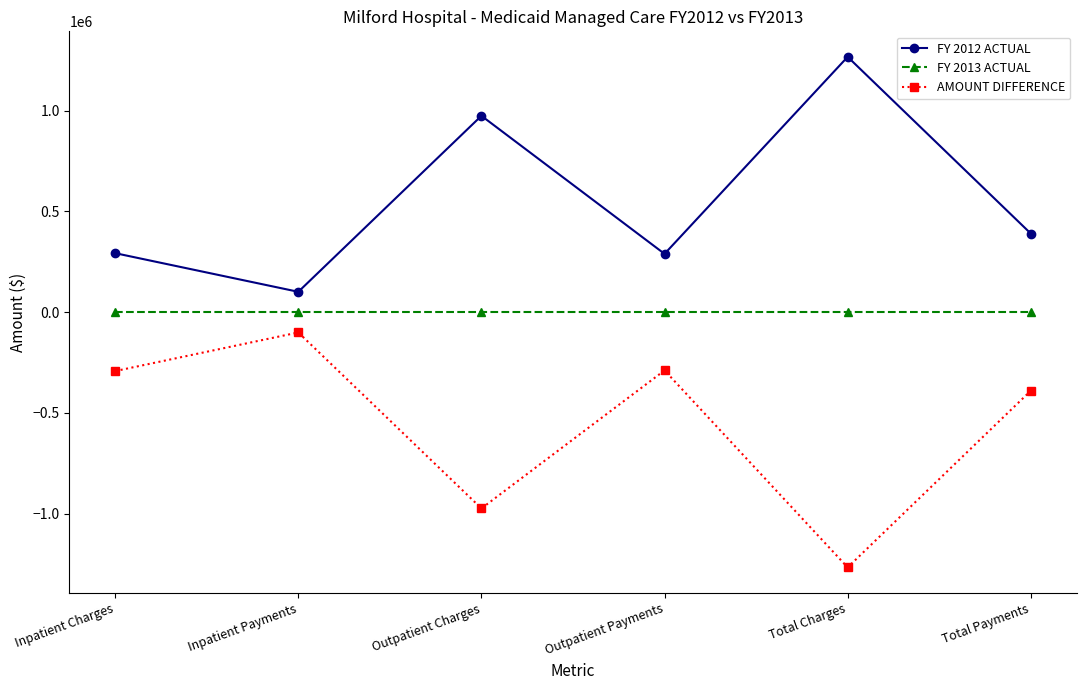

Is this an area chart (filled region under the line)?

No